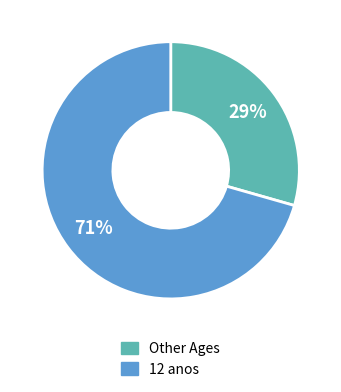

Count the number of slices in the pie.

2